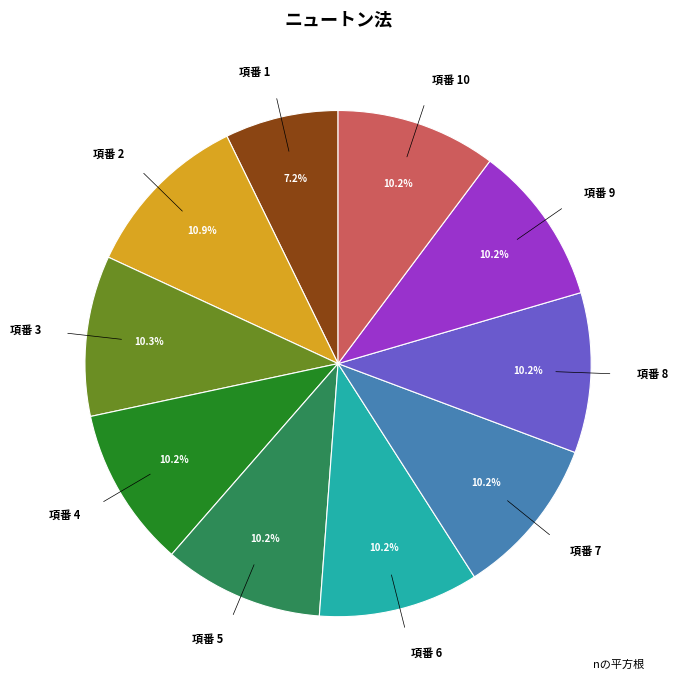

To the nearest percent, what is the difference between the largest and smallest slice percentages?

4%